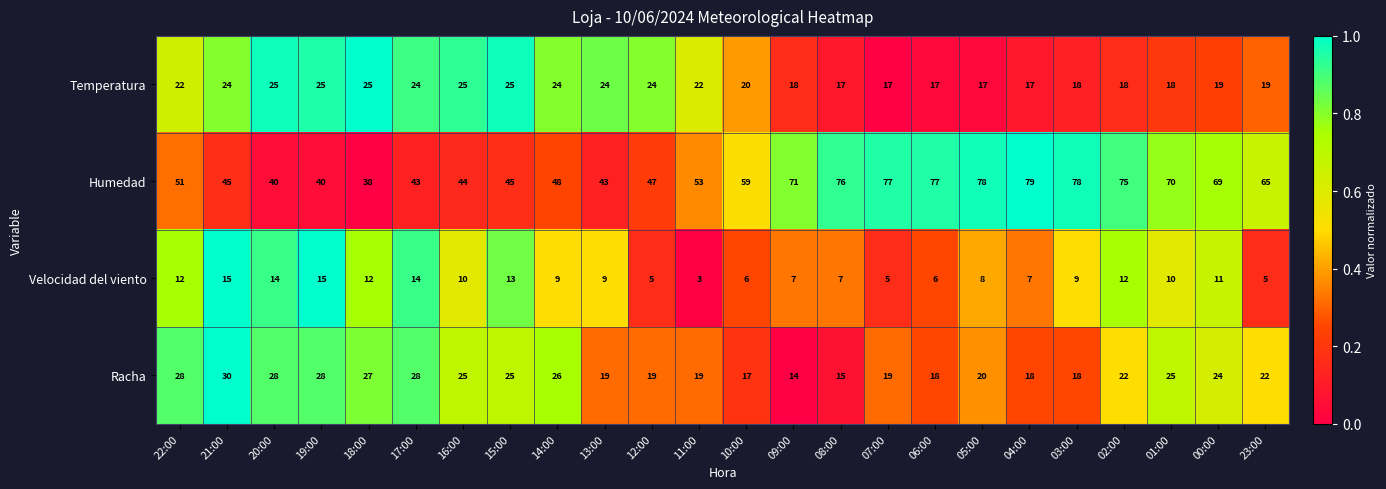

The value of Humedad at 12:00 is 31. True or false?

False